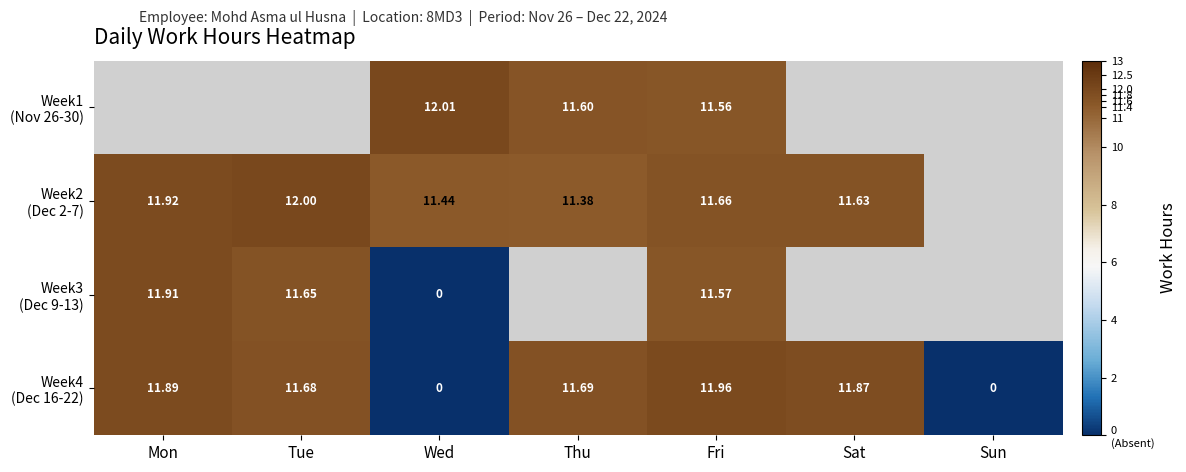

Which series changed the most between Tue and Sat?

Week2 (Dec 2-7)